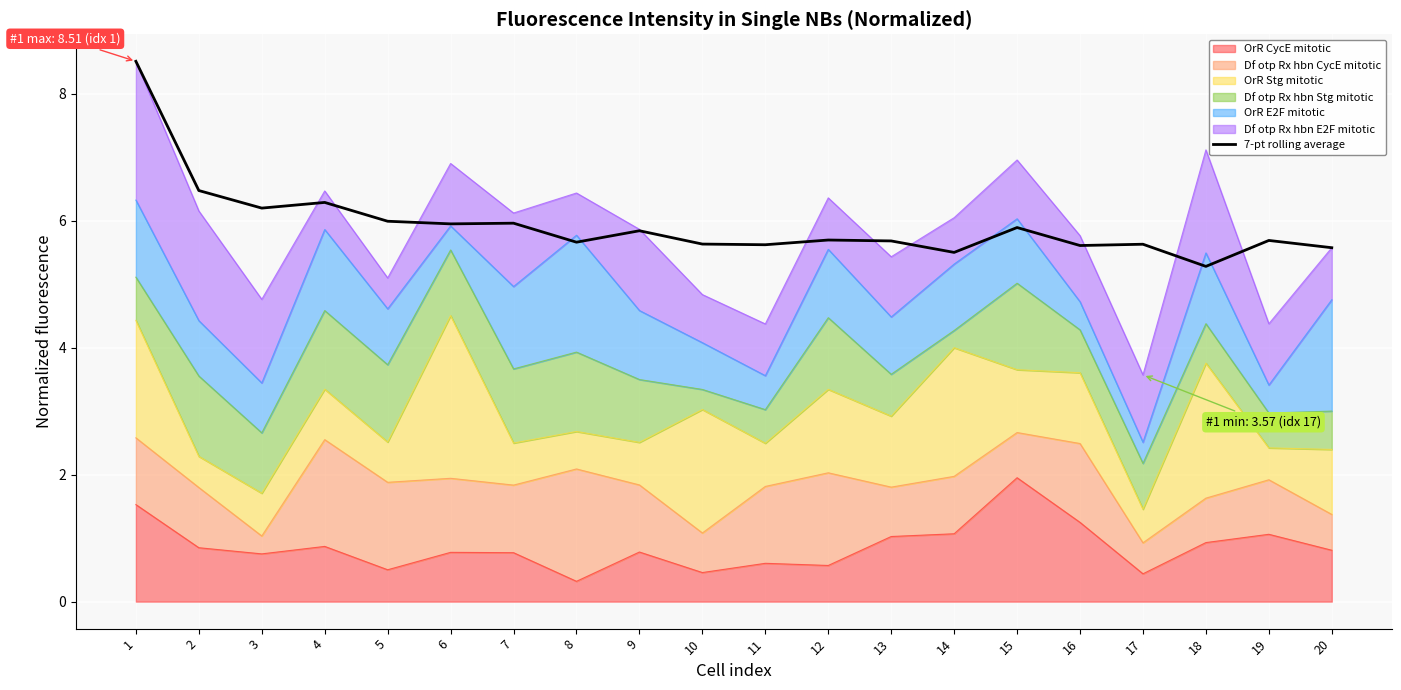

What is the value of the 12th point from the left?

5.7